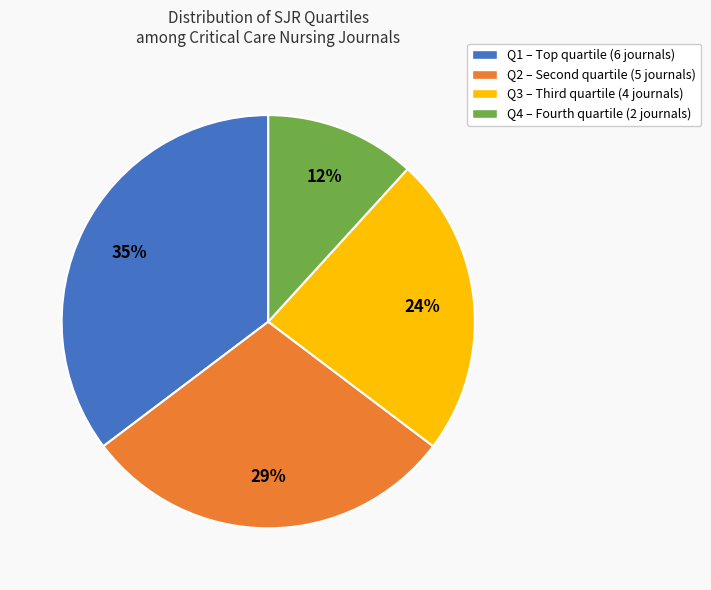

The Q2 slice represents 29% of the pie. True or false?

True